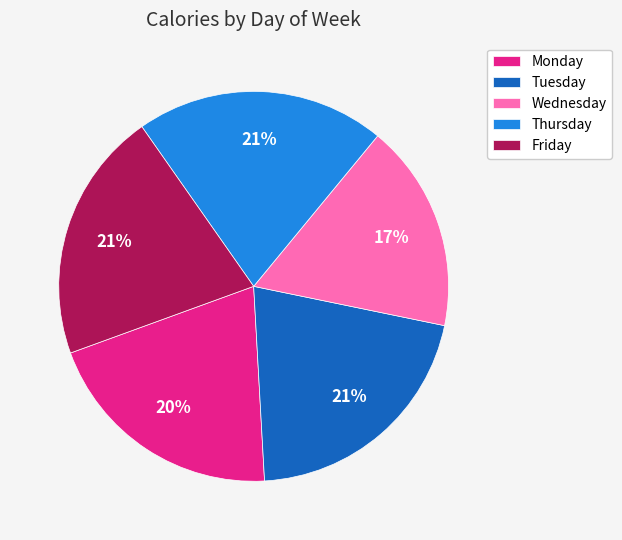

Which category has the smallest portion of the pie?

Wednesday